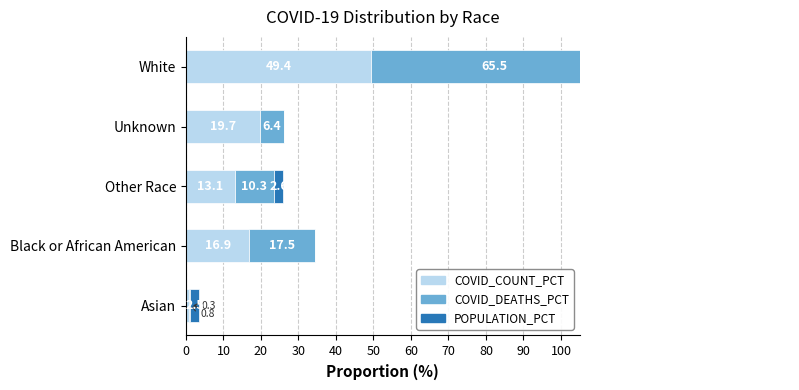

List the series in order of their peak value, lowest first.

COVID_COUNT_PCT, COVID_DEATHS_PCT, POPULATION_PCT